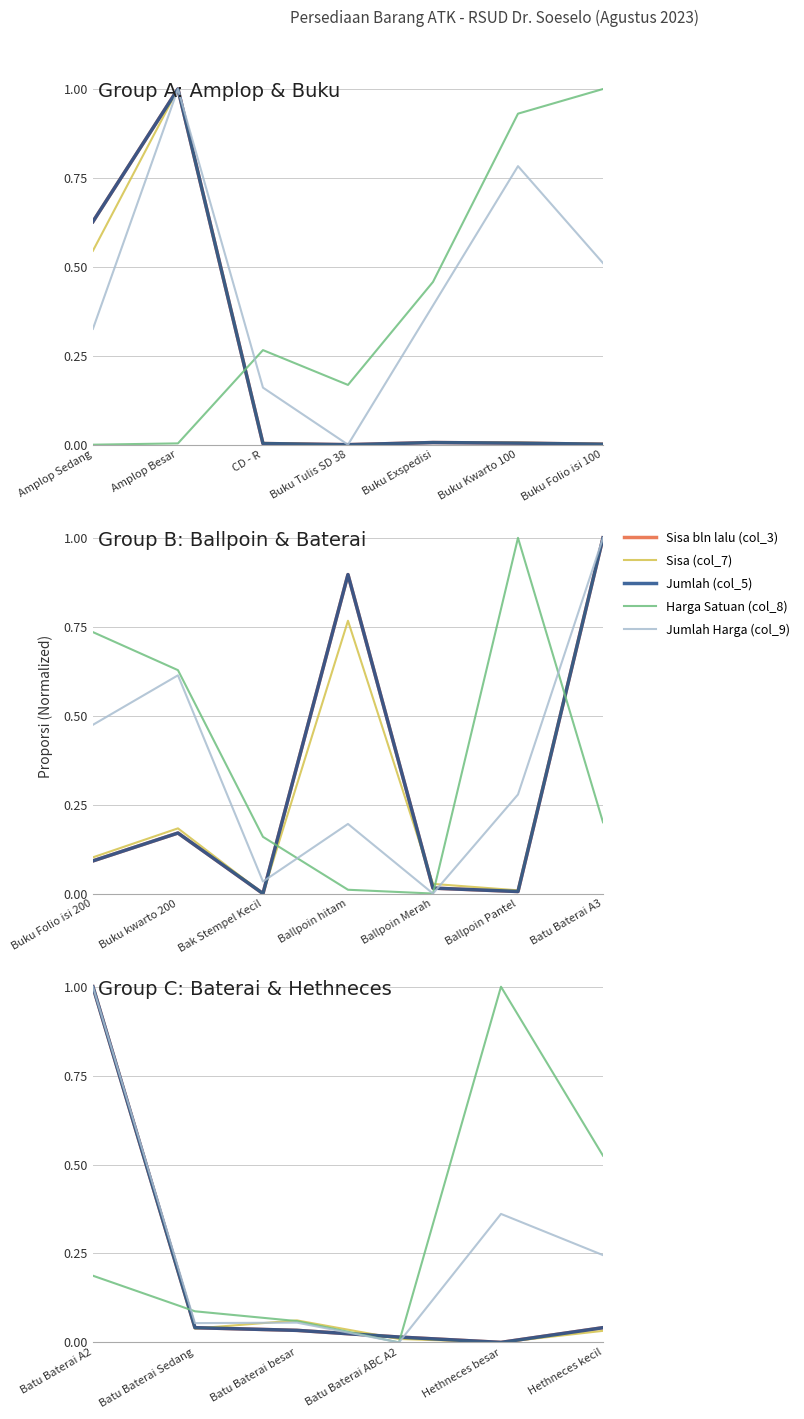

What are all the series names shown in the legend?

Sisa bln lalu (col_3), Sisa (col_7), Jumlah (col_5), Harga Satuan (col_8), Jumlah Harga (col_9)